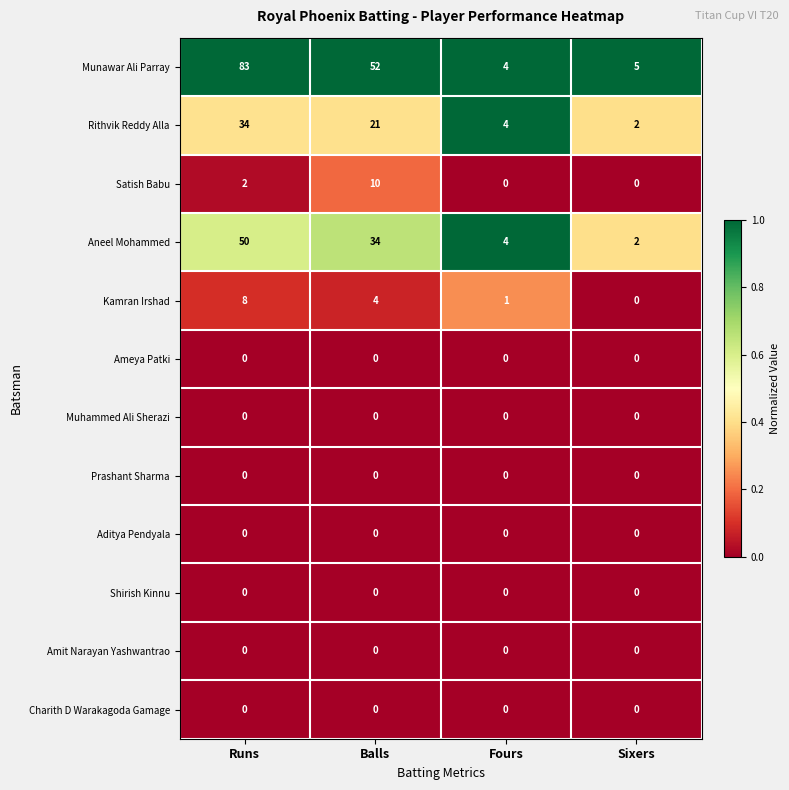

What is the difference between the highest and lowest values at Balls?

52